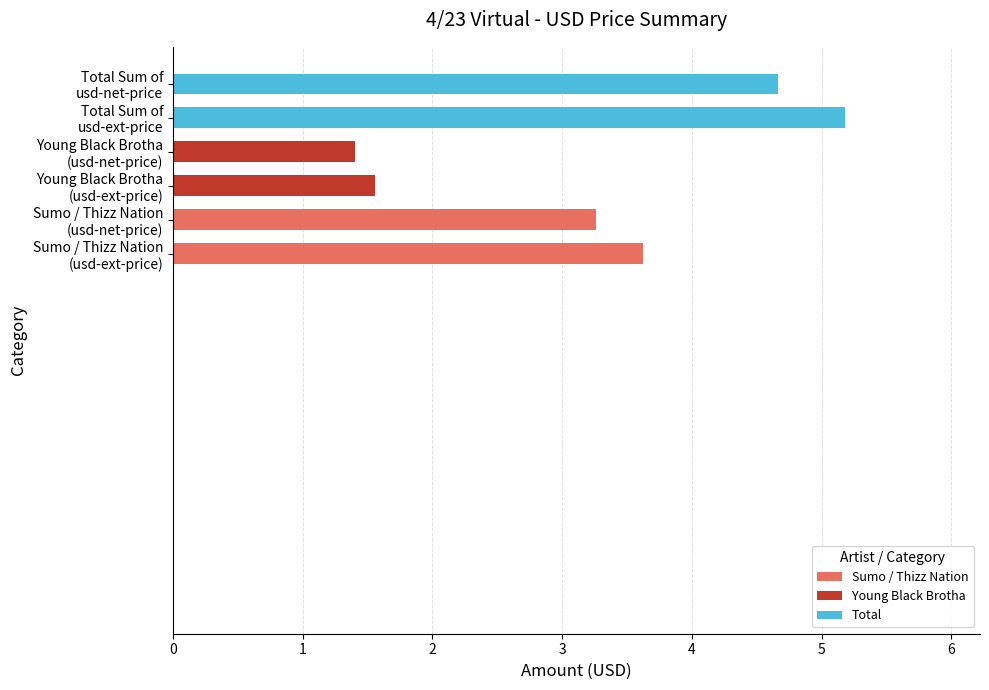

How many values are between 1 and 4?

4